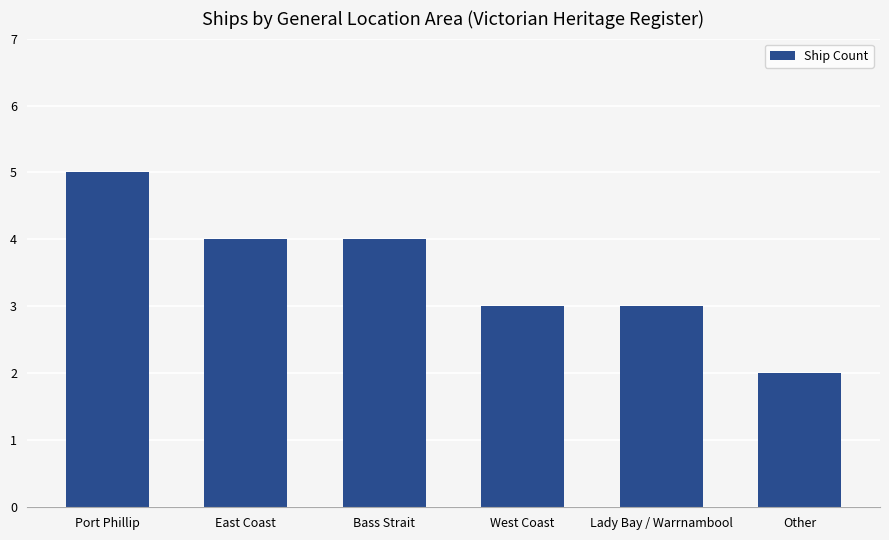

How many bars are there in total?

6